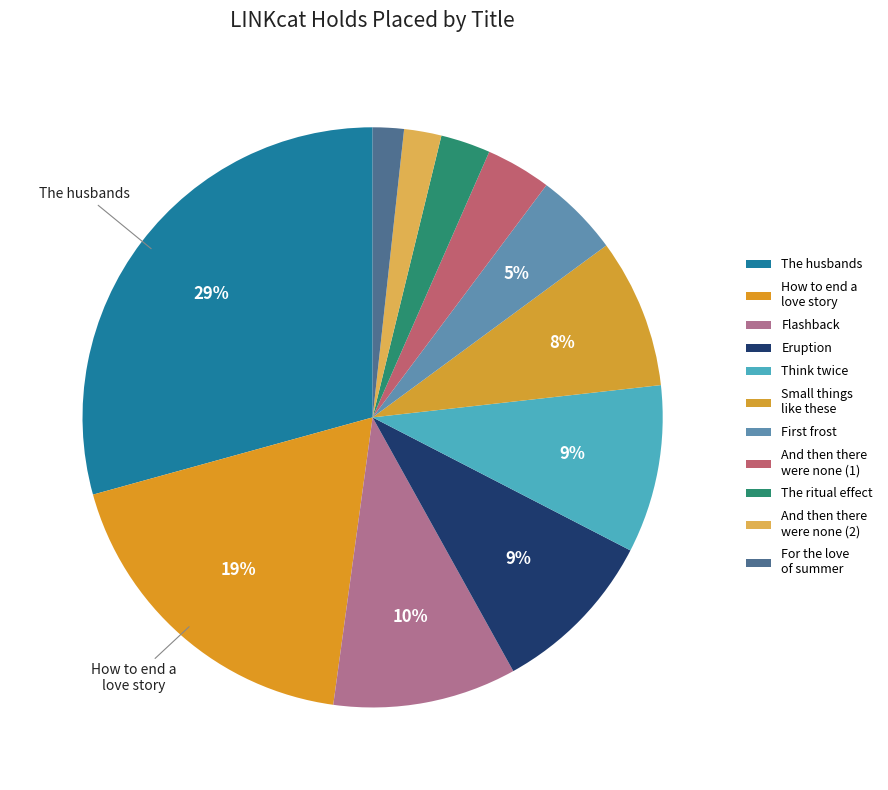

Count the number of slices in the pie.

11